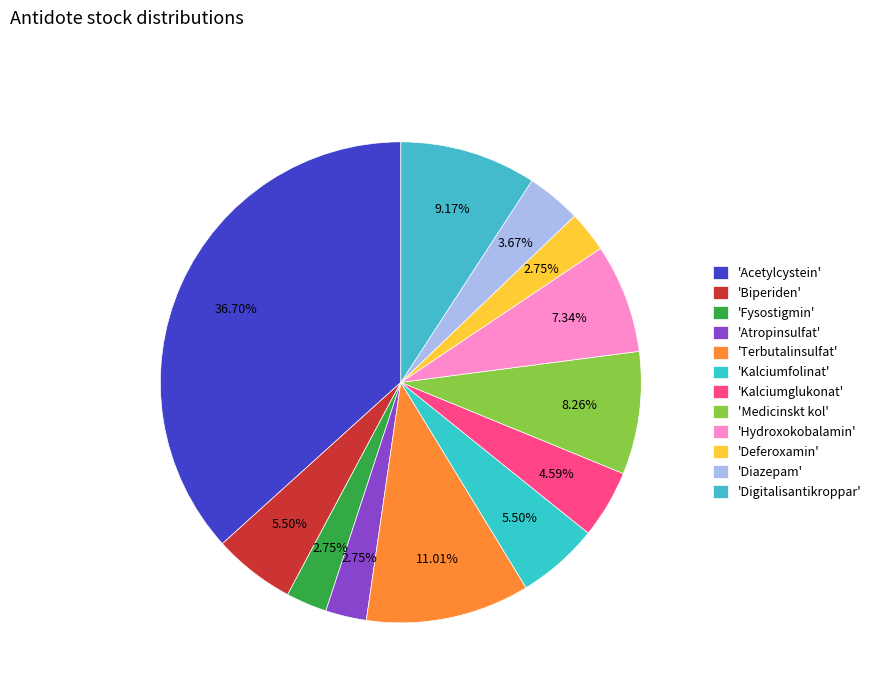

How many segments does this pie chart have?

12